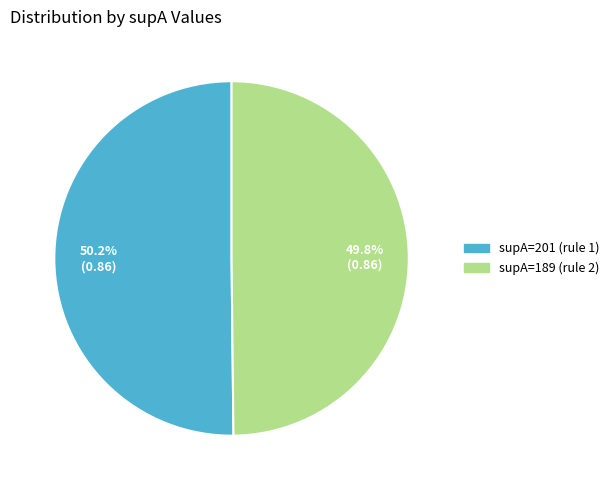

How many segments does this pie chart have?

2